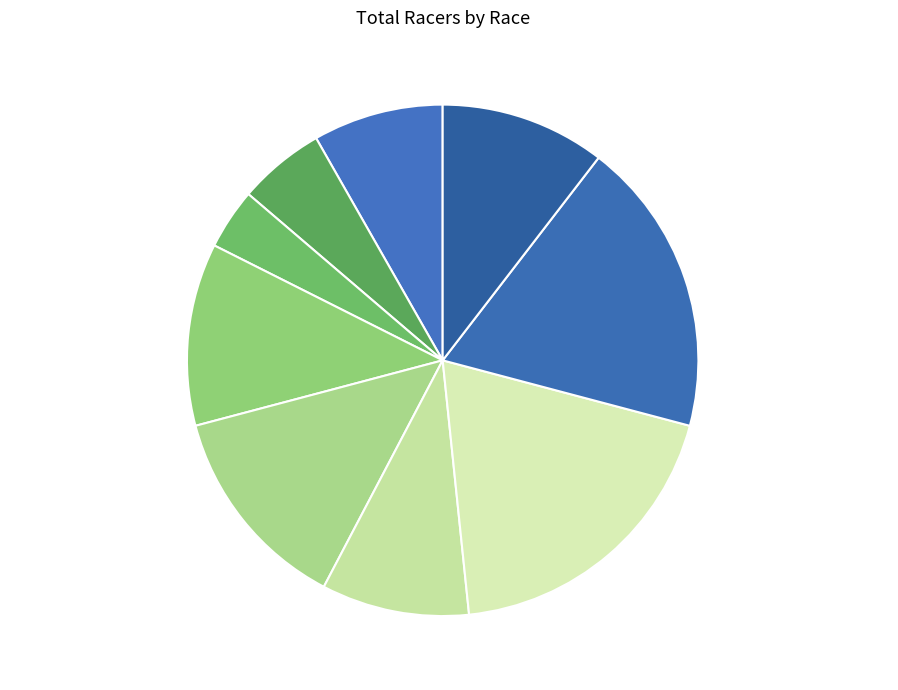

What is the ratio of the value at Wilkesboro Cyclocross - 24 to the value at Crossroads Grand Prix - 17?

1.4